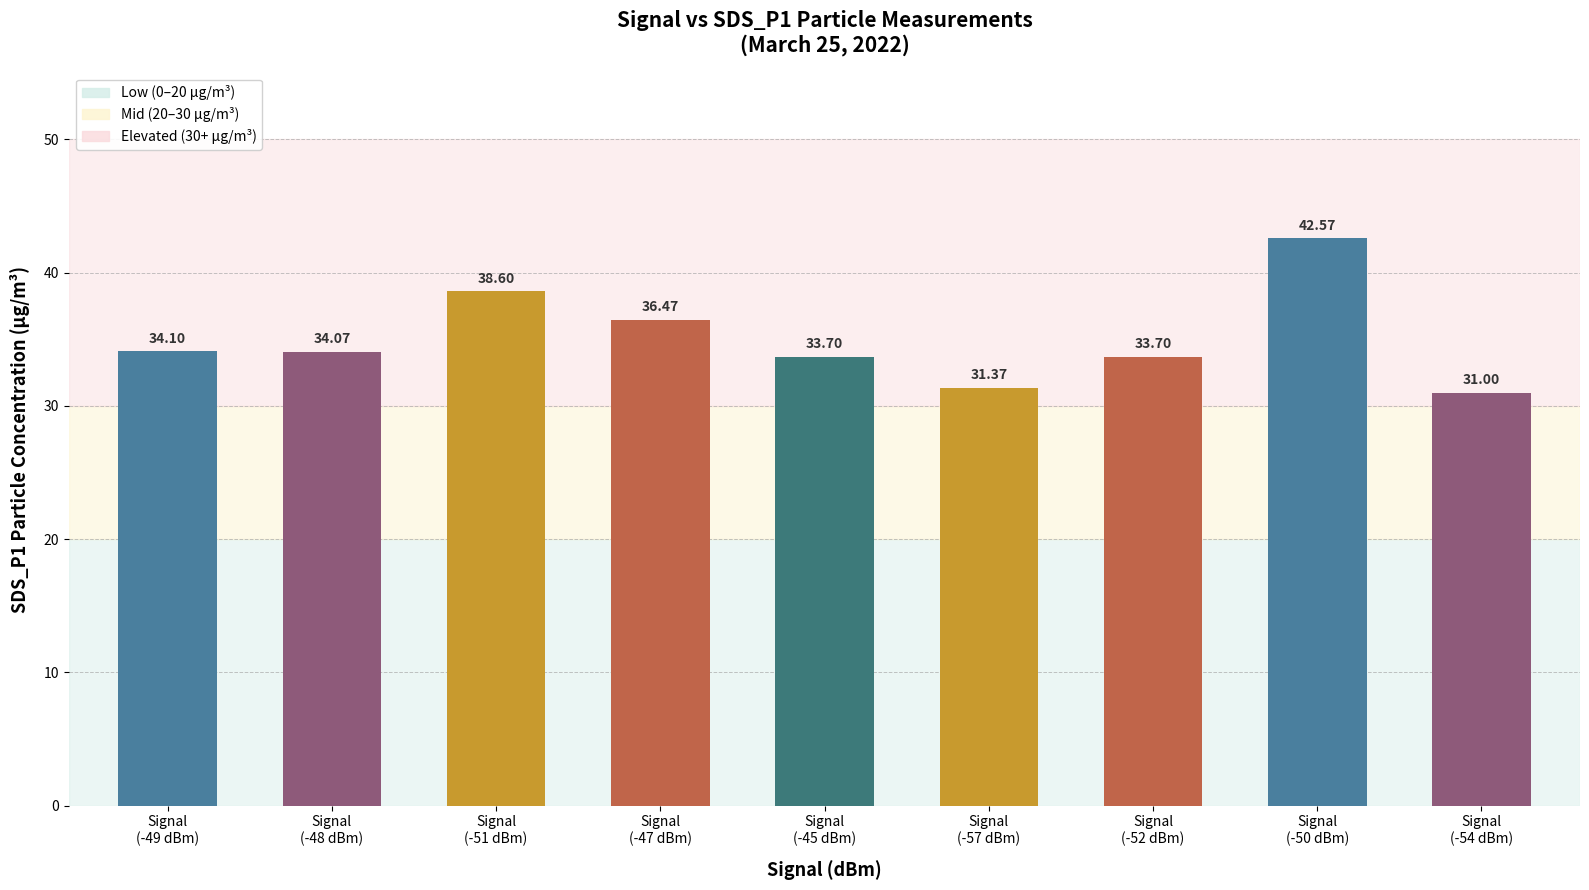

What is the change in value from Signal
(-51 dBm) to Signal
(-54 dBm)?

-7.6